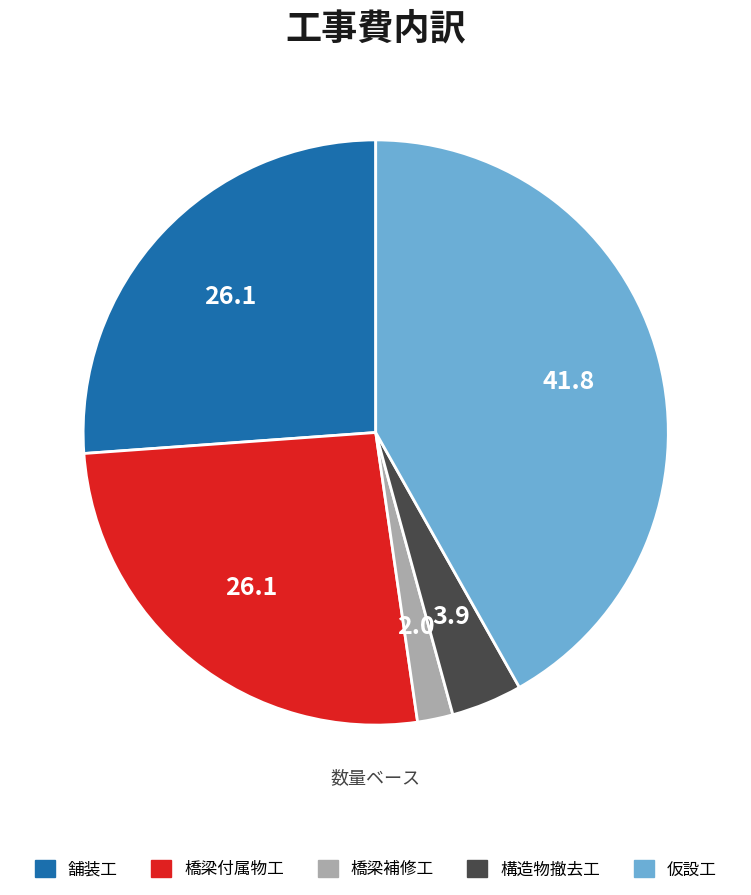

Which slice is the smallest?

橋梁補修工